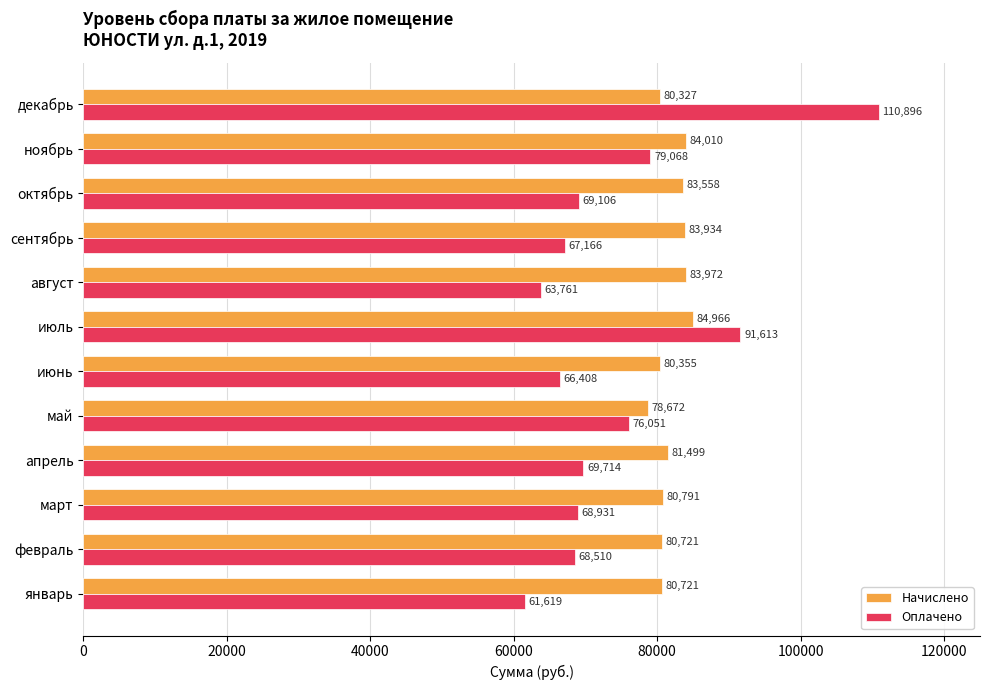

The Начислено series shows 83557.8 at октябрь. True or false?

True